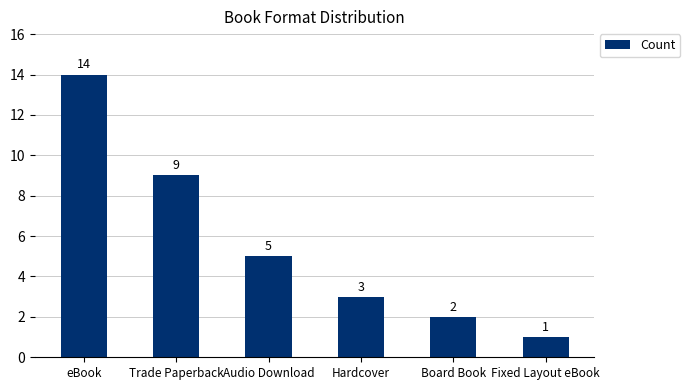

What is the sum of all values?

34